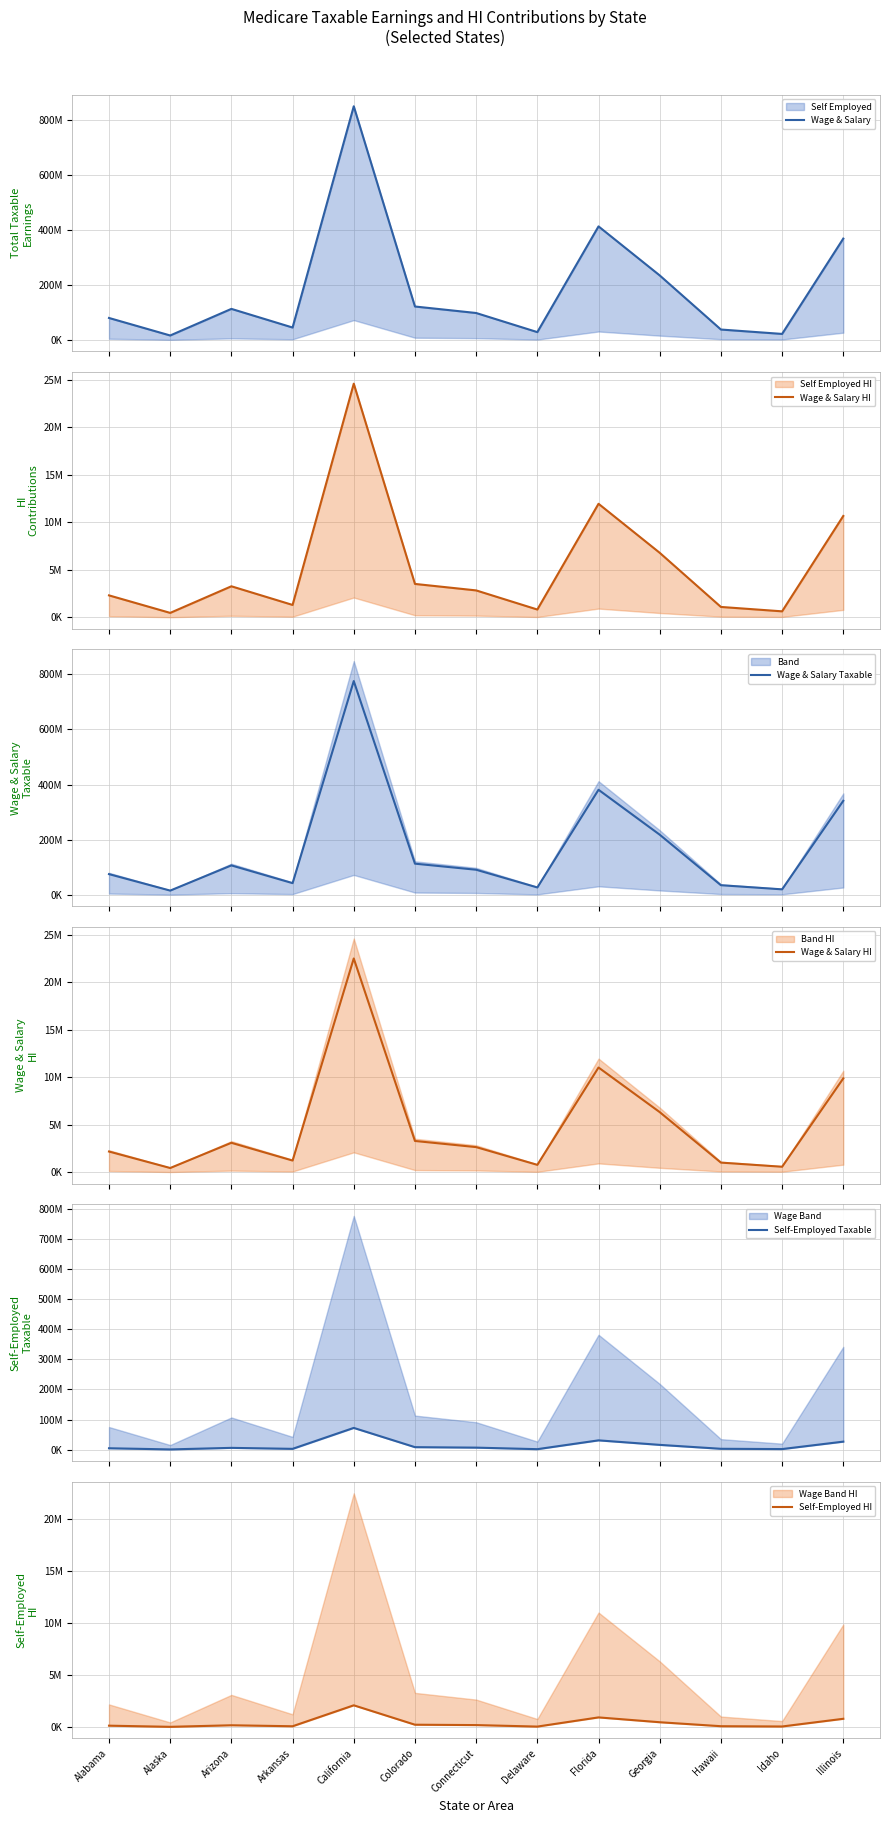

True or false: Wage & Salary Taxable and Self-Employed Taxable cross at least once.

False